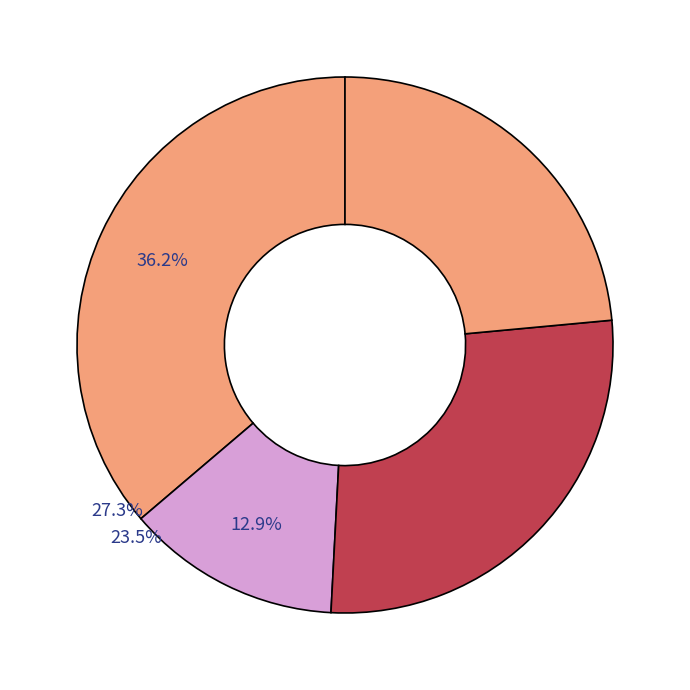

Rank the series by their average value, from highest to lowest.

Total, Anualidad, Inicial, Conclusión